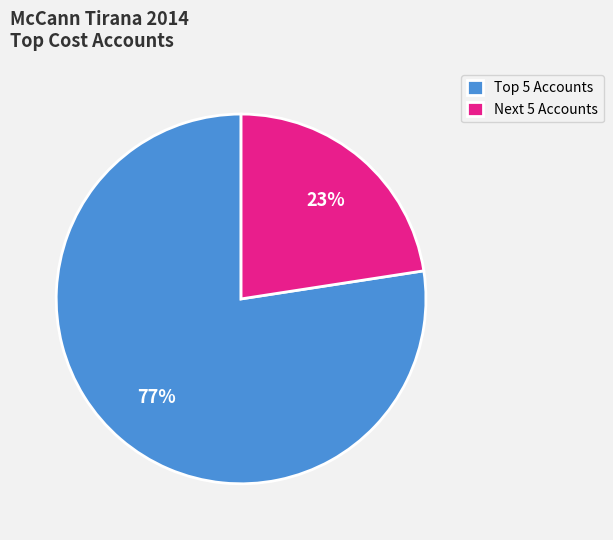

True or false: Next 5 Accounts accounts for 23% of the total.

True